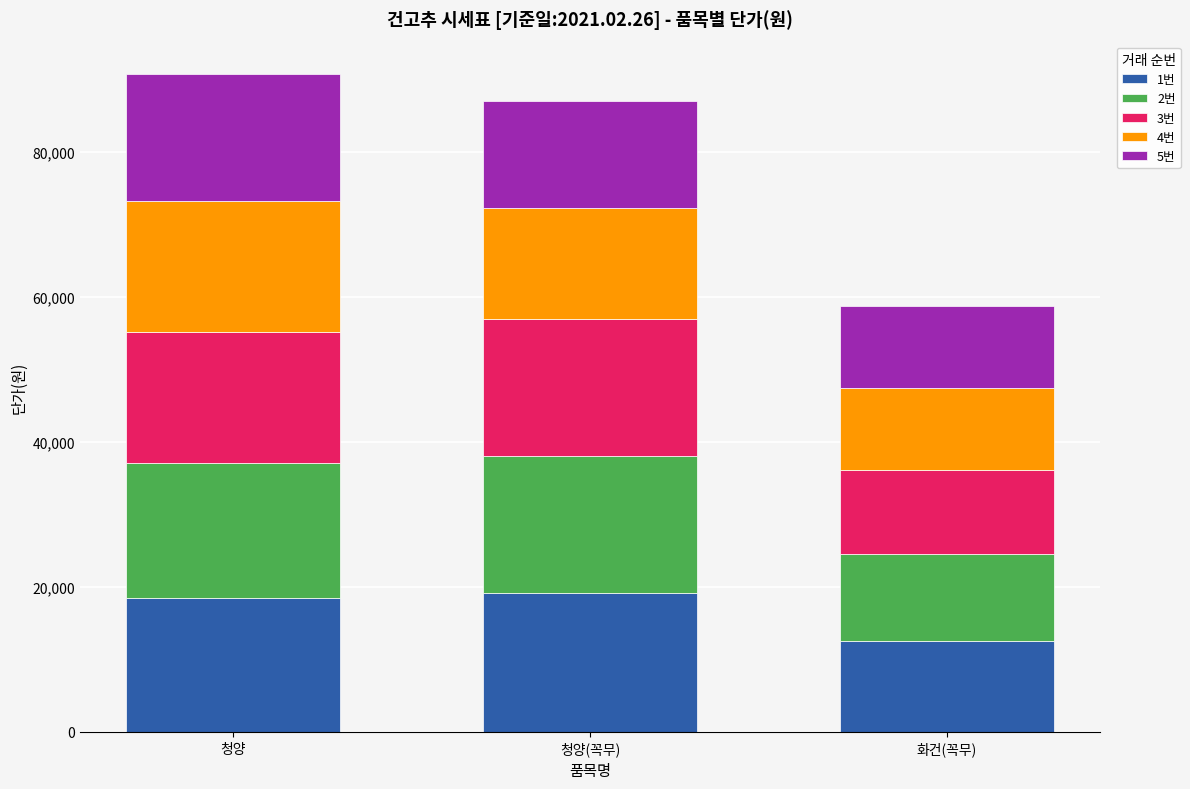

Reading left to right, list the values for the 1번 series.

청양=18520	청양(꼭무)=19140	화건(꼭무)=12510